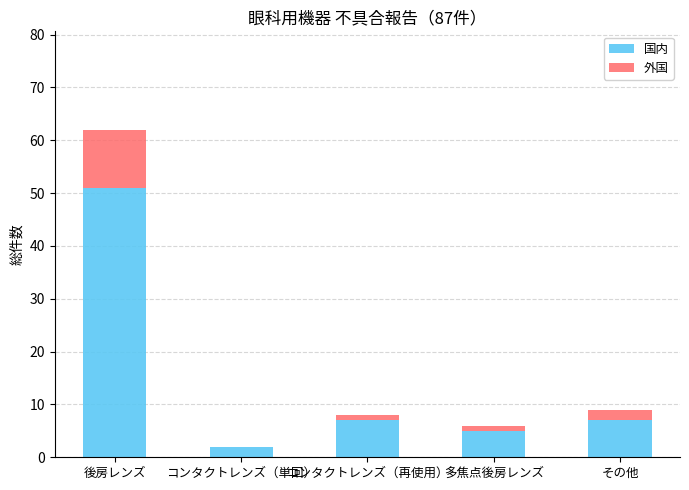

The 国内 series shows 7 at その他. True or false?

True